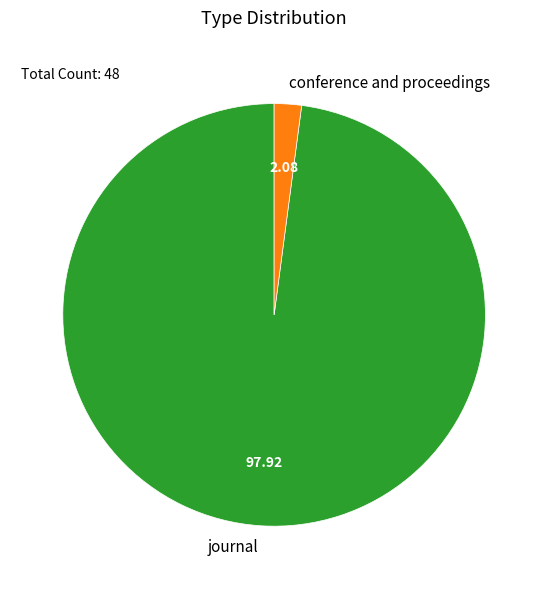

Is there any slice that represents more than half of the pie?

Yes